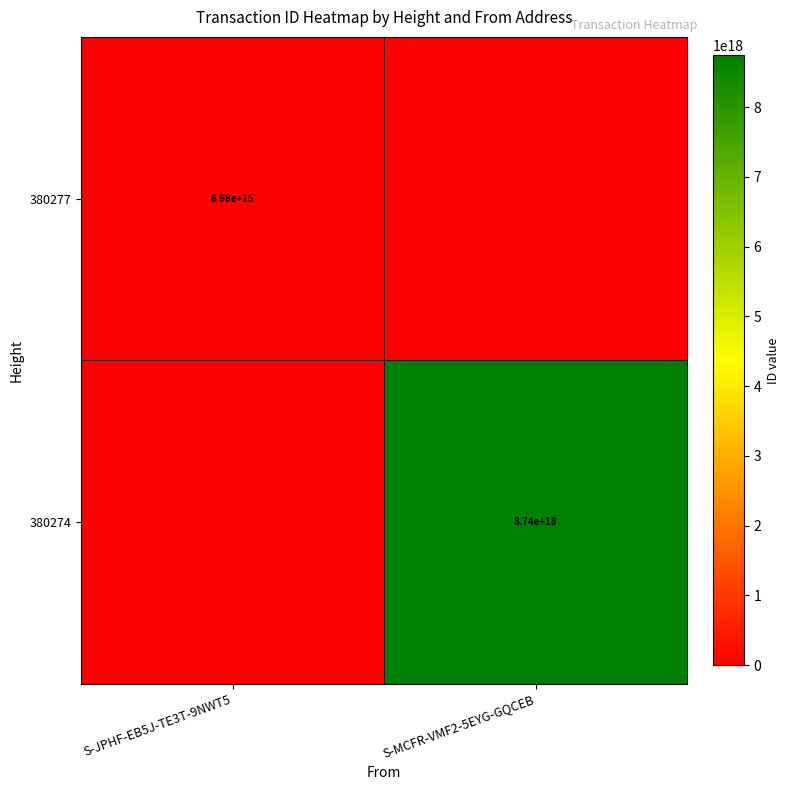

The 380274 series shows 12923226308113838080 at S-MCFR-VMF2-5EYG-GQCEB. True or false?

False